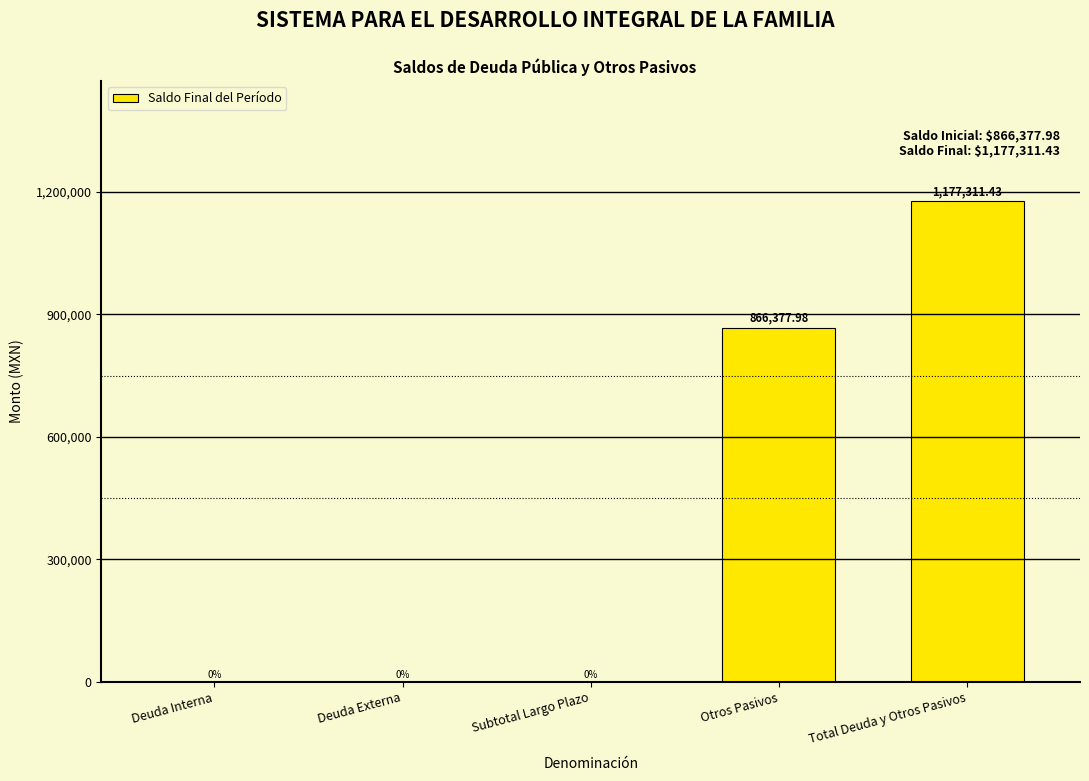

Are the bars grouped side by side (vs. stacked)?

No